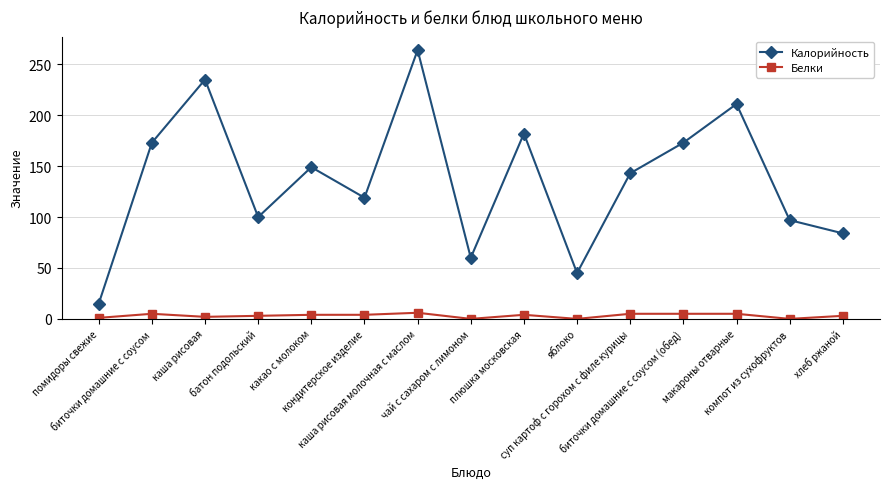

True or false: Белки and Калорийность cross at least once.

False